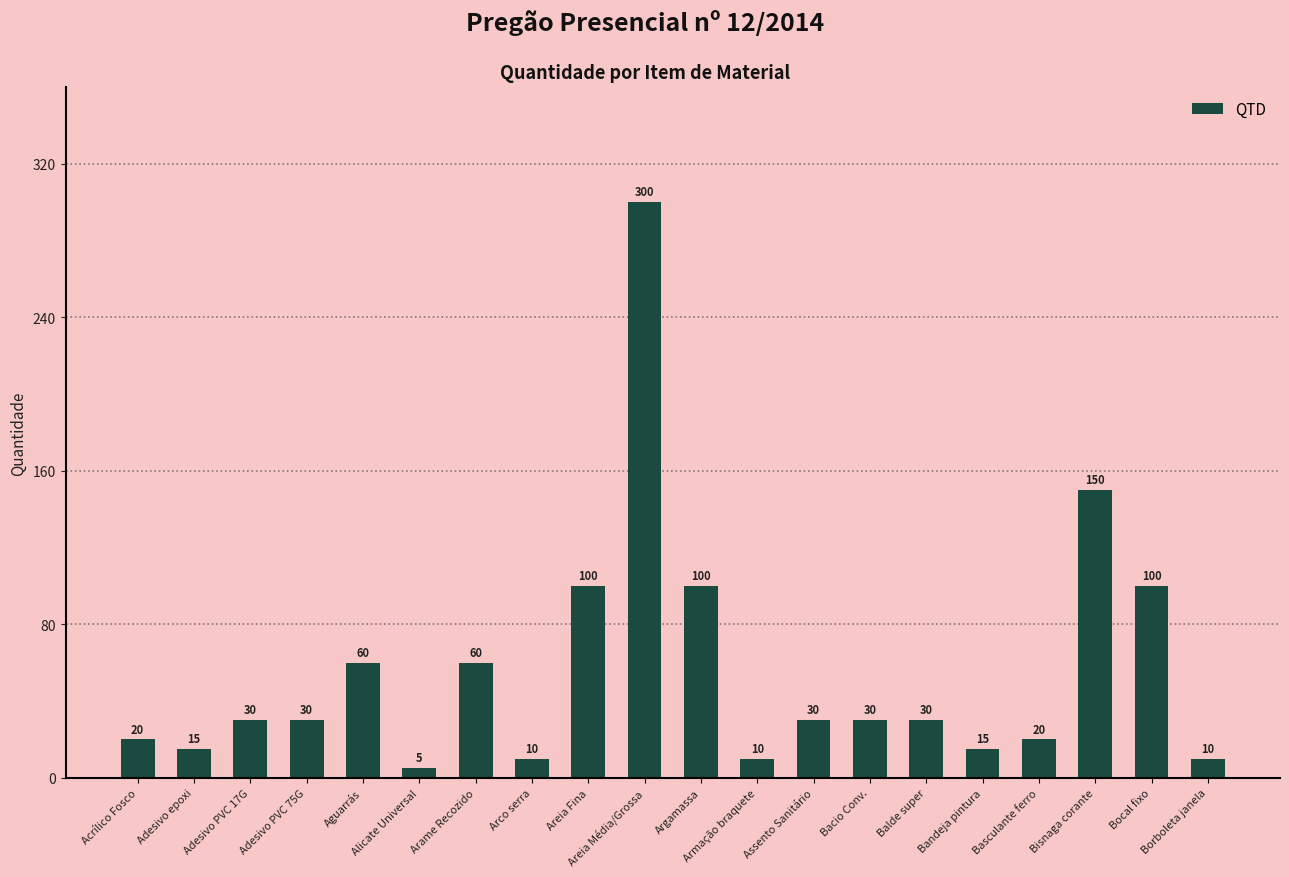

What is the approximate value at Areia Fina, to the nearest 50?

100